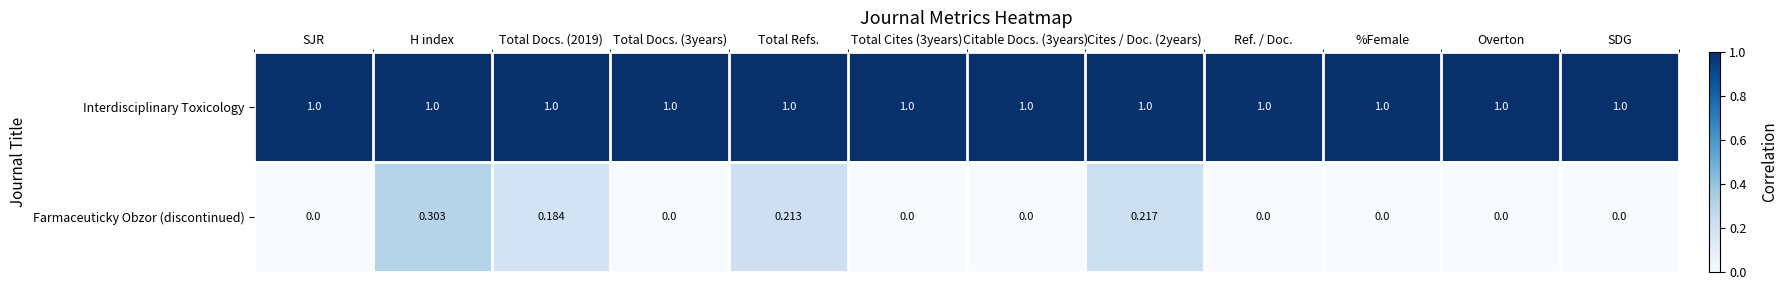

At which category is the sum across all series the highest?

H index